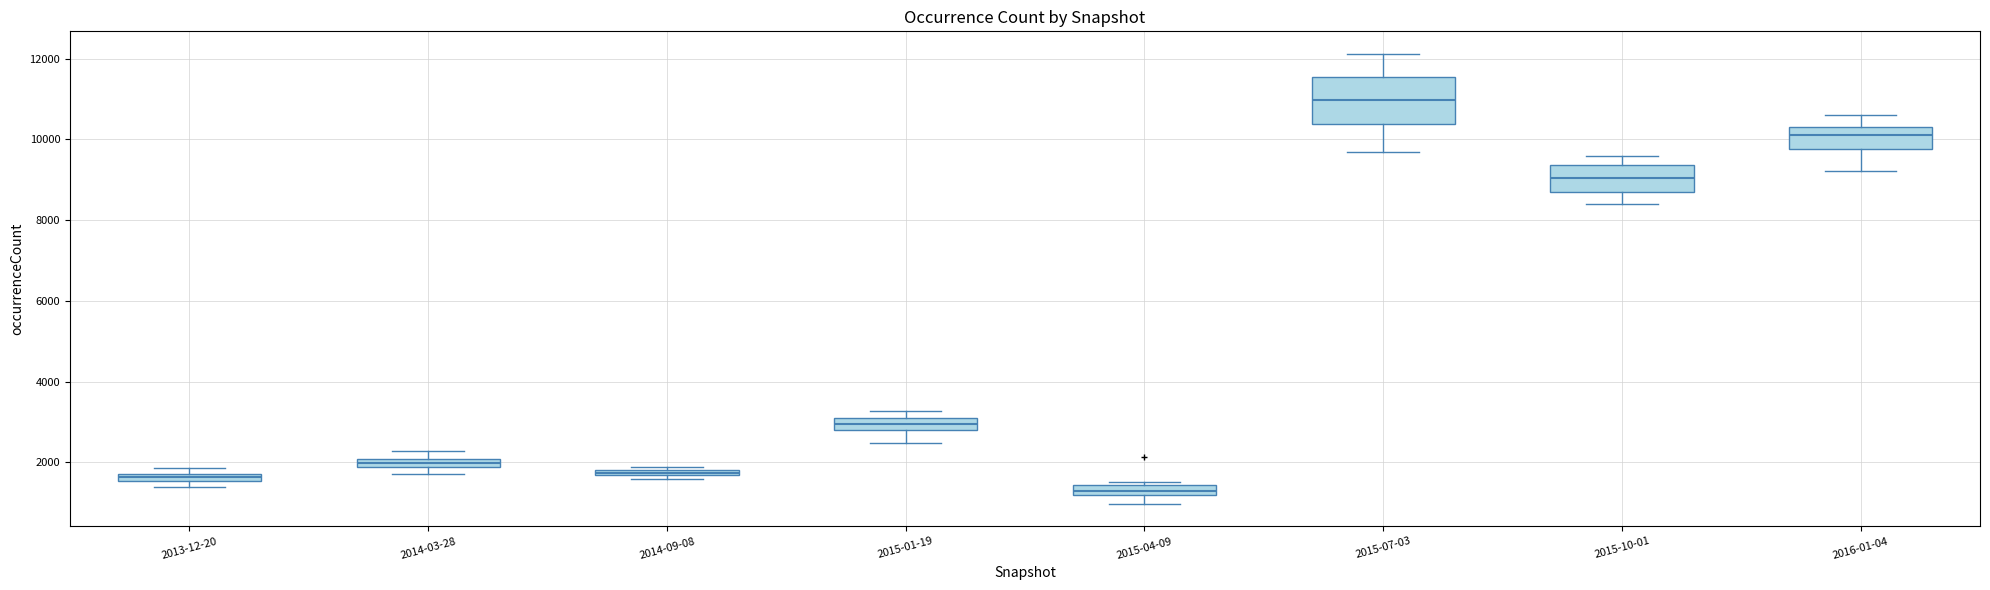

Which box is the tallest, from its lower edge to its upper edge?

2015-07-03